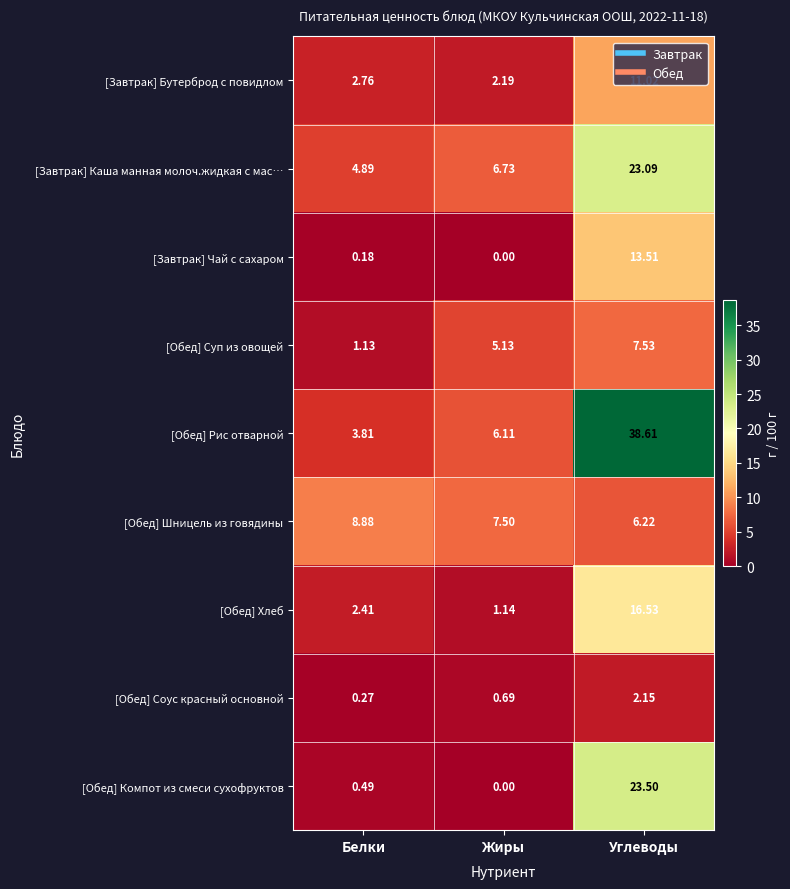

At which category is the sum across all series the highest?

Углеводы